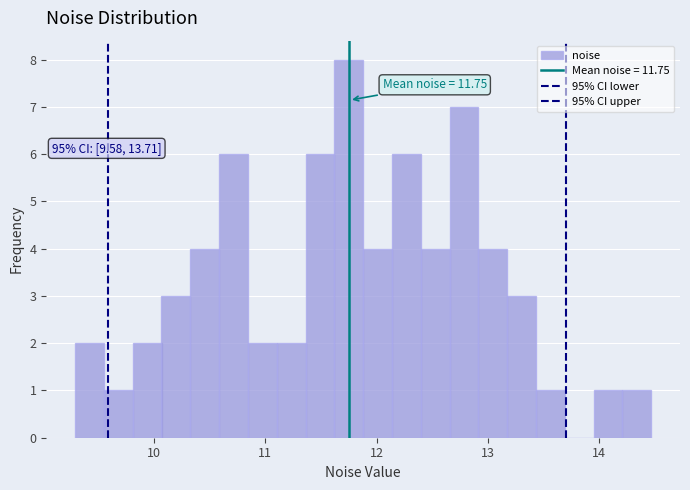

Read against the x-axis, roughly where is the centre of the tallest bar?

11.7